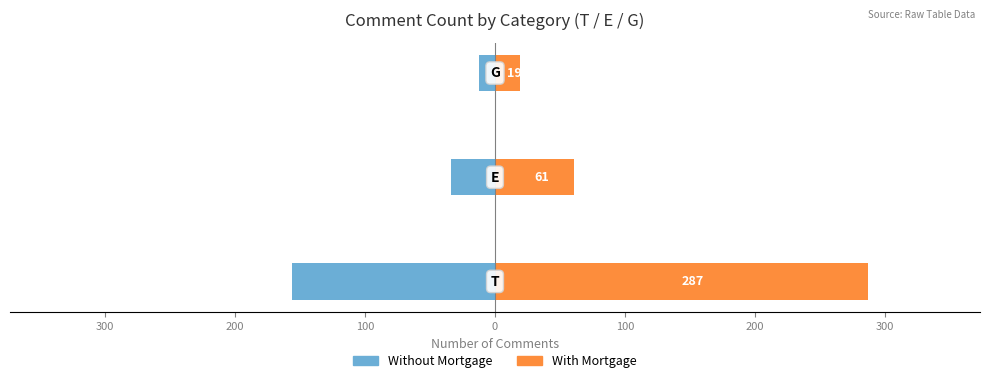

Reading left to right, transcribe all the data shown in this chart.

Without Mortgage: -156	-34	-12
With Mortgage: 287	61	19